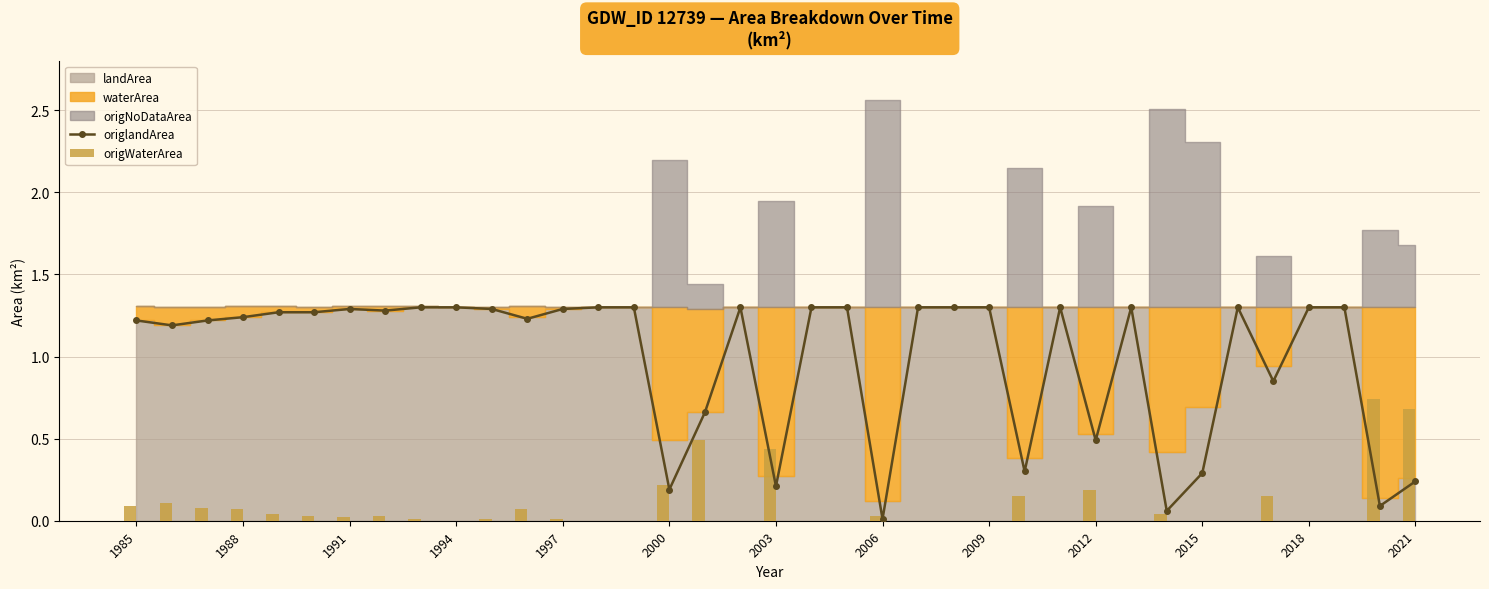

What is the sum of the origlandArea values at 2021 and 2018?

1.5